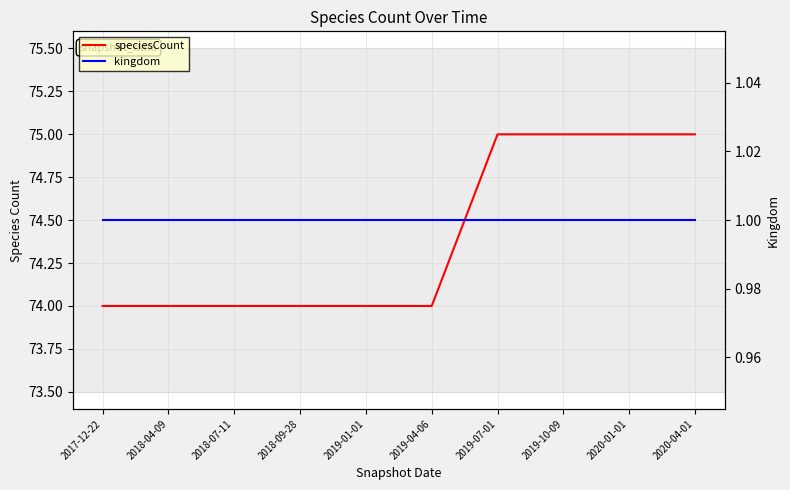

Reading right to left, list all the values displayed in this chart.

speciesCount: 2020-04-01=75	2020-01-01=75	2019-10-09=75	2019-07-01=75	2019-04-06=74	2019-01-01=74	2018-09-28=74	2018-07-11=74	2018-04-09=74	2017-12-22=74
kingdom: 2020-04-01=1	2020-01-01=1	2019-10-09=1	2019-07-01=1	2019-04-06=1	2019-01-01=1	2018-09-28=1	2018-07-11=1	2018-04-09=1	2017-12-22=1